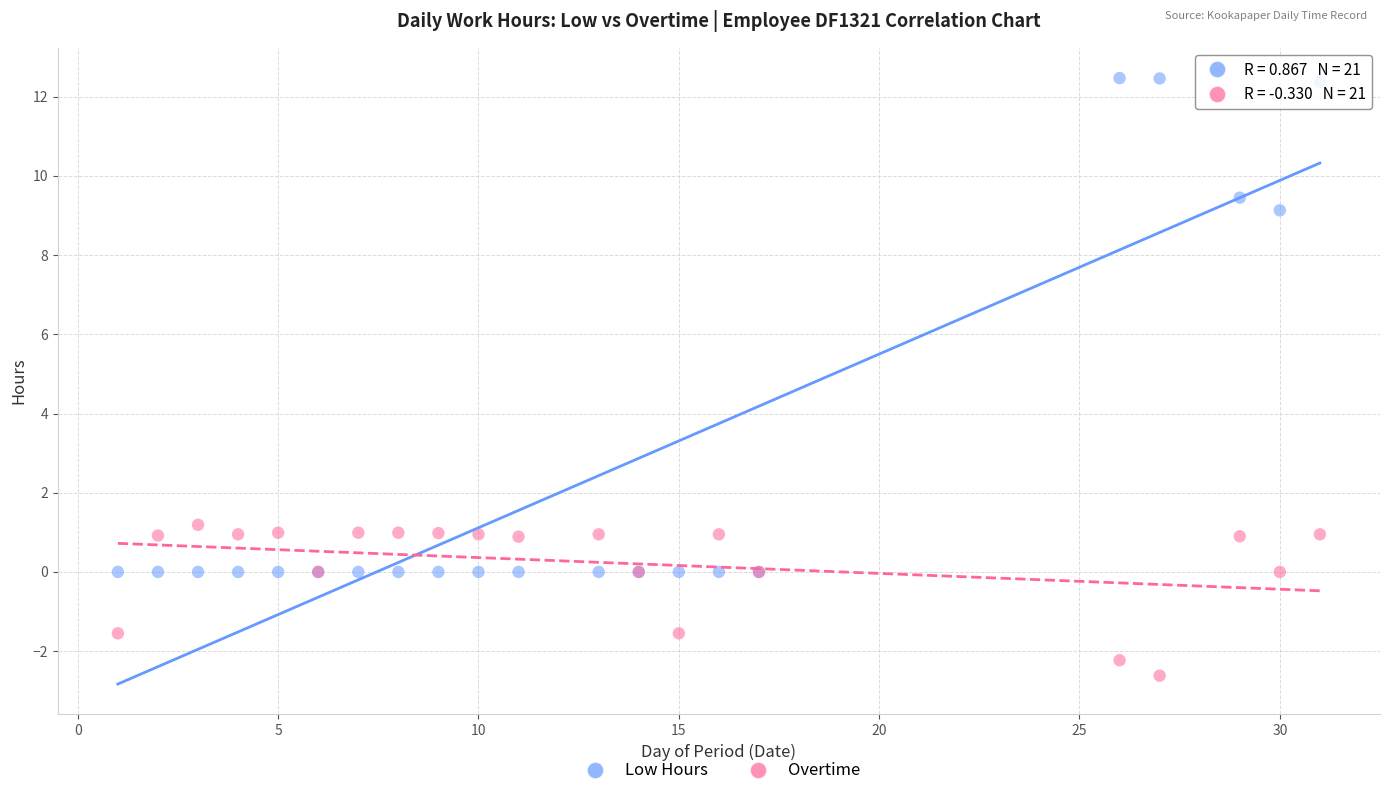

Which series contains the highest Y value?

Low Hours